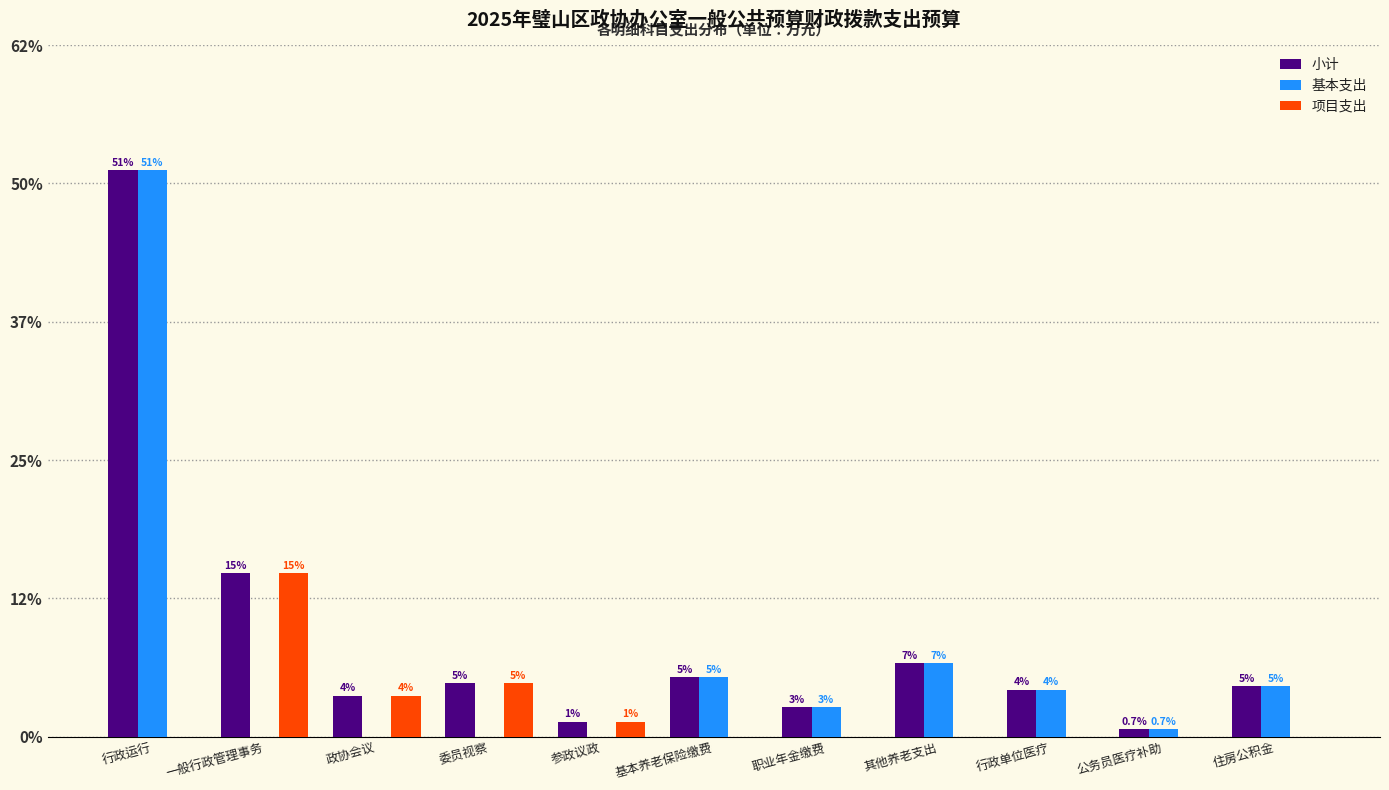

Does the chart contain stacked bars?

No